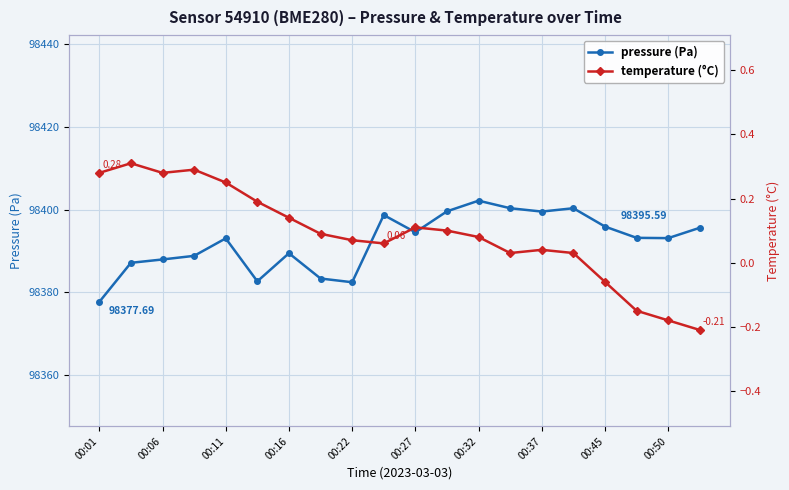

The temperature series shows 0.0 at 00:37. True or false?

True